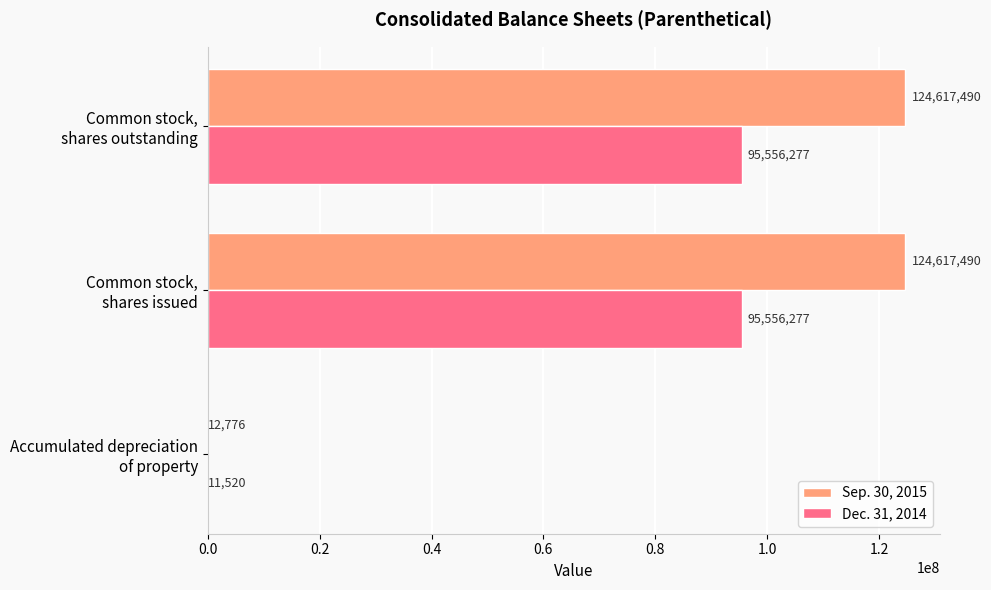

How many Dec. 31, 2014 values are between 11520 and 95556277?

3